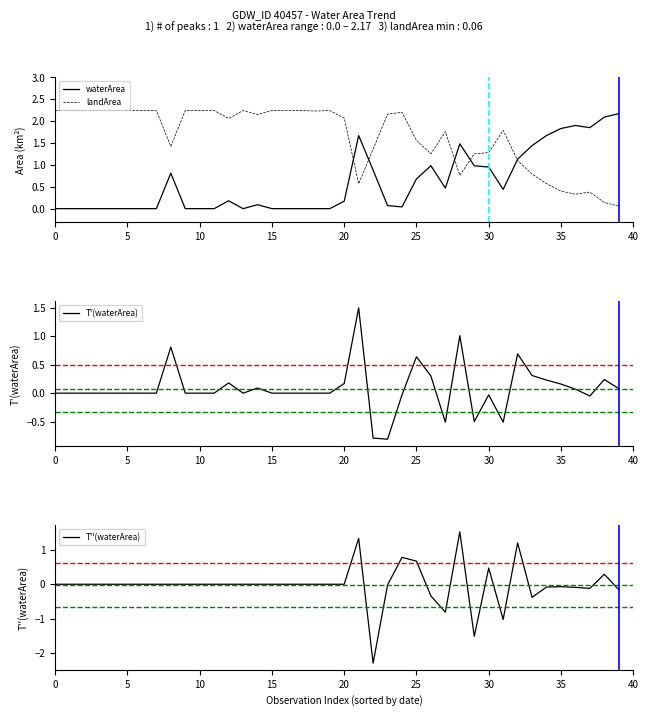

What are all the series names shown in the legend?

waterArea, landArea, T'(waterArea), T''(waterArea)